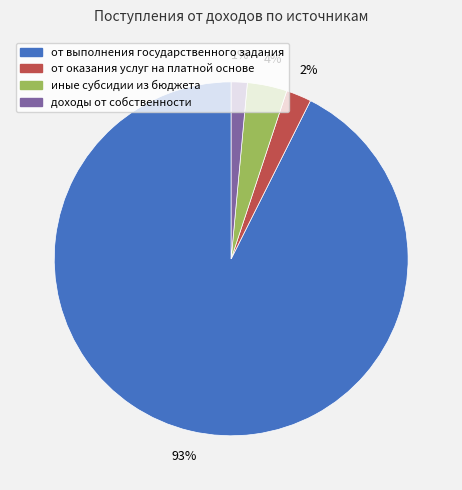

To the nearest percent, what is the combined percentage of доходы от собственности and от выполнения государственного задания?

94%